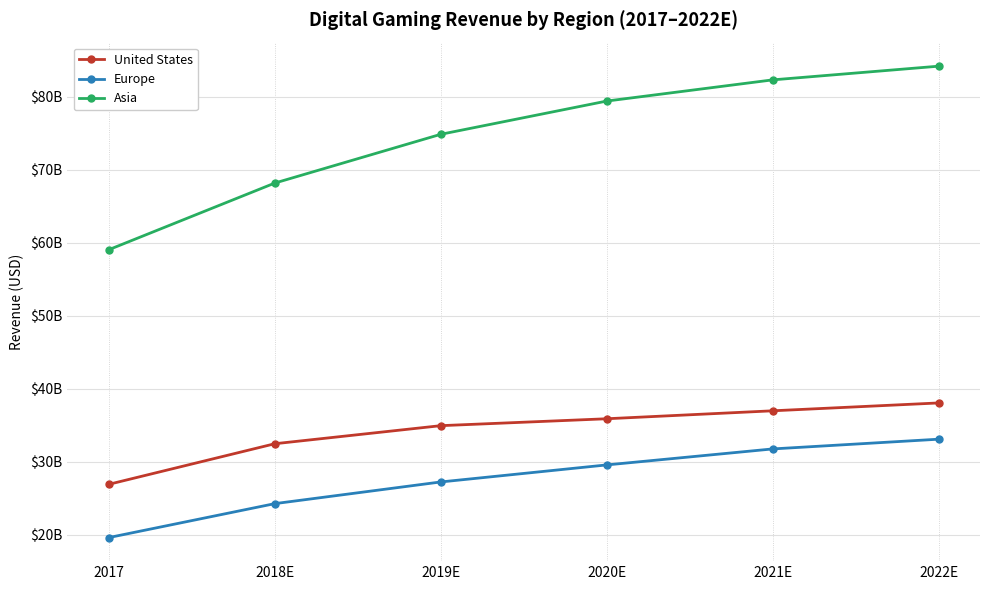

True or false: Europe has a value of 33090100000 at 2022E.

True